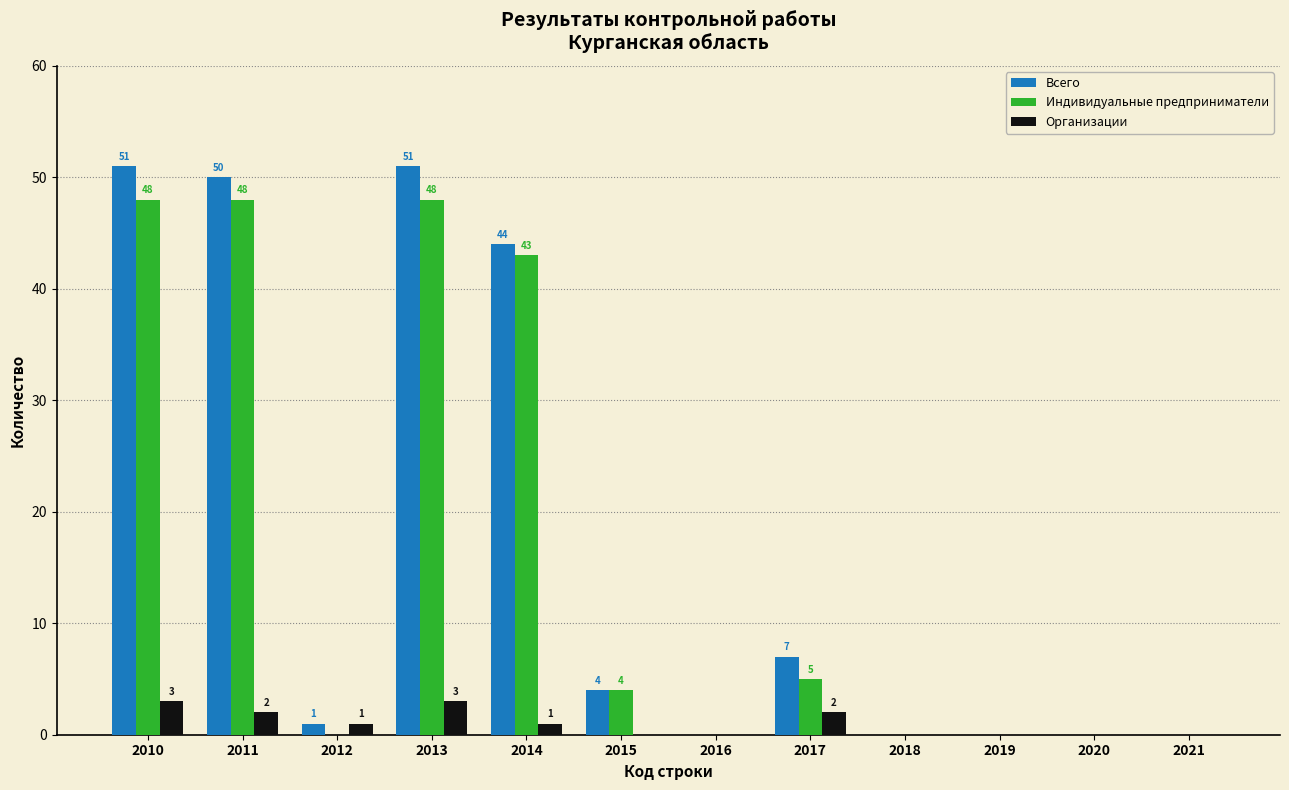

Reading left to right, what are all the values shown in this chart?

Всего: 51	50	1	51	44	4	0	7	0	0	0	0
Индивидуальные предприниматели: 48	48	0	48	43	4	0	5	0	0	0	0
Организации: 3	2	1	3	1	0	0	2	0	0	0	0